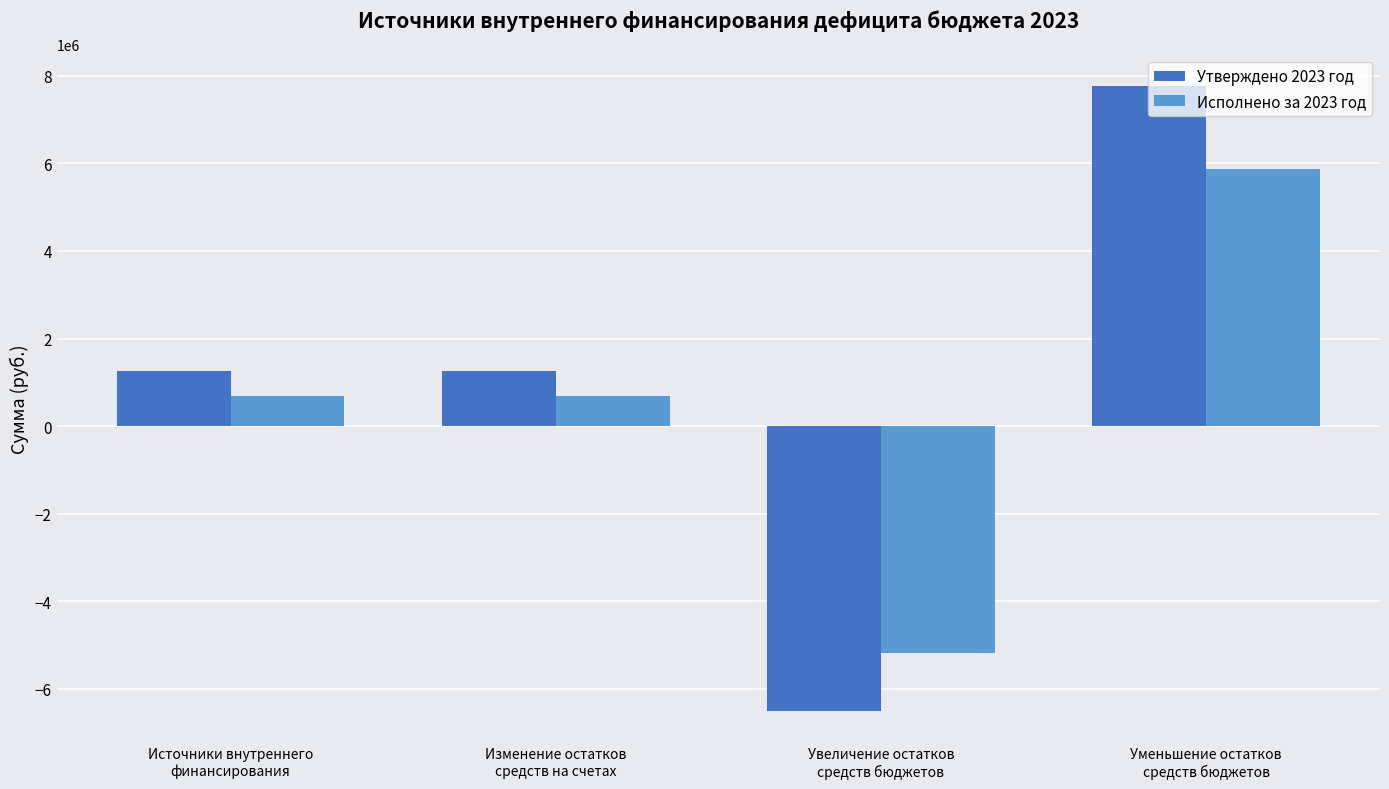

List the series in order of their peak value, highest first.

Утверждено 2023 год, Исполнено за 2023 год